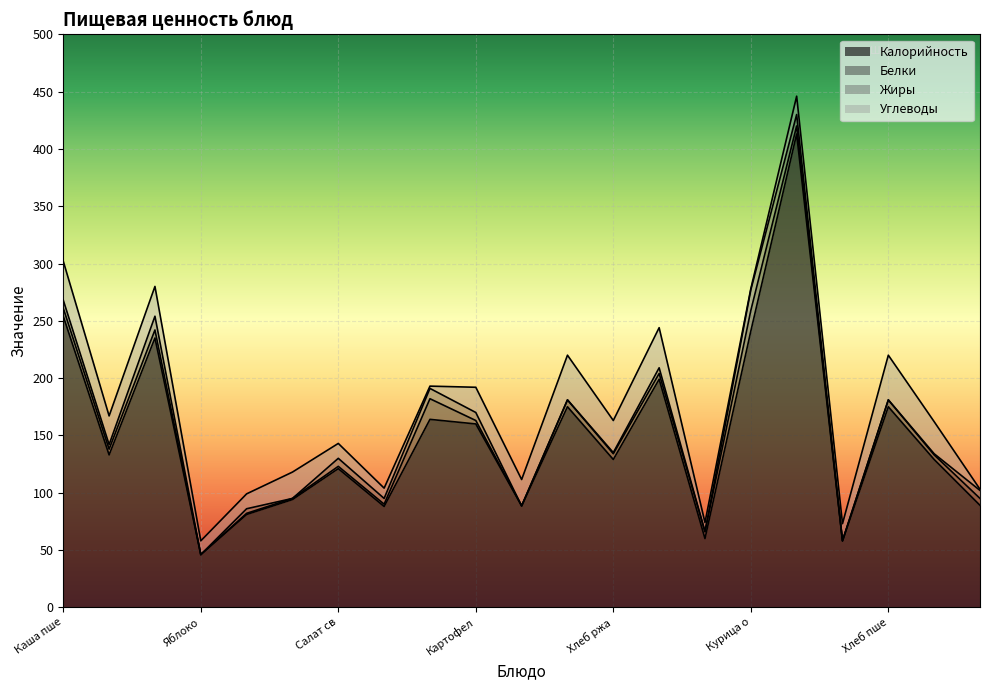

What is the difference between the maximum and second lowest values in the Белки series?

18.0